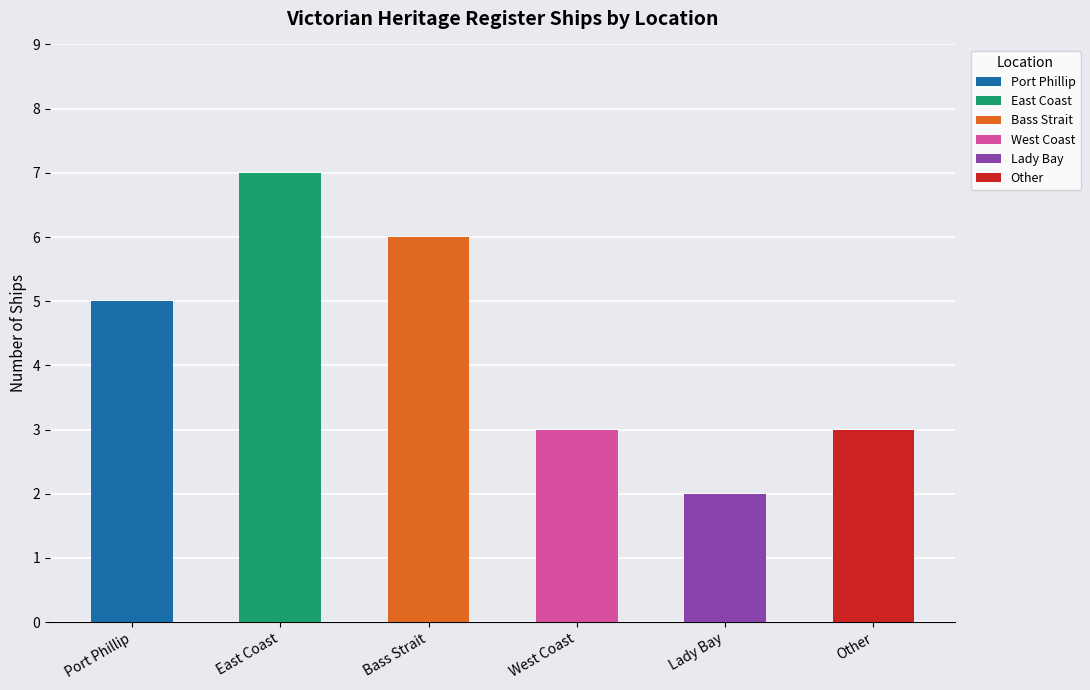

What is the value of the 3rd bar from the left?

6